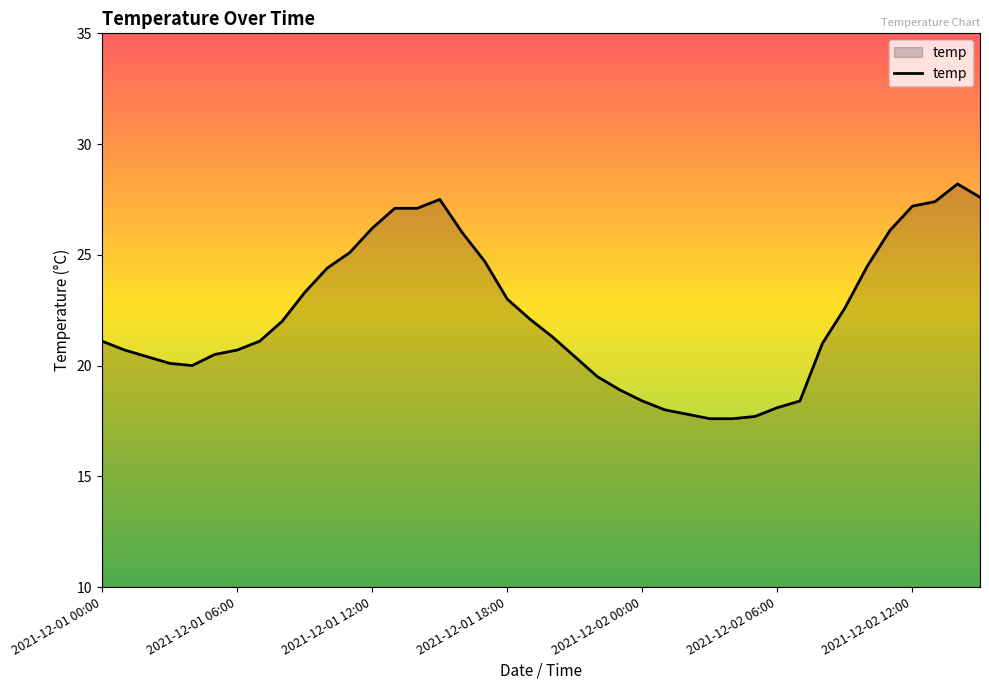

What is the difference between the maximum and minimum values?

10.6